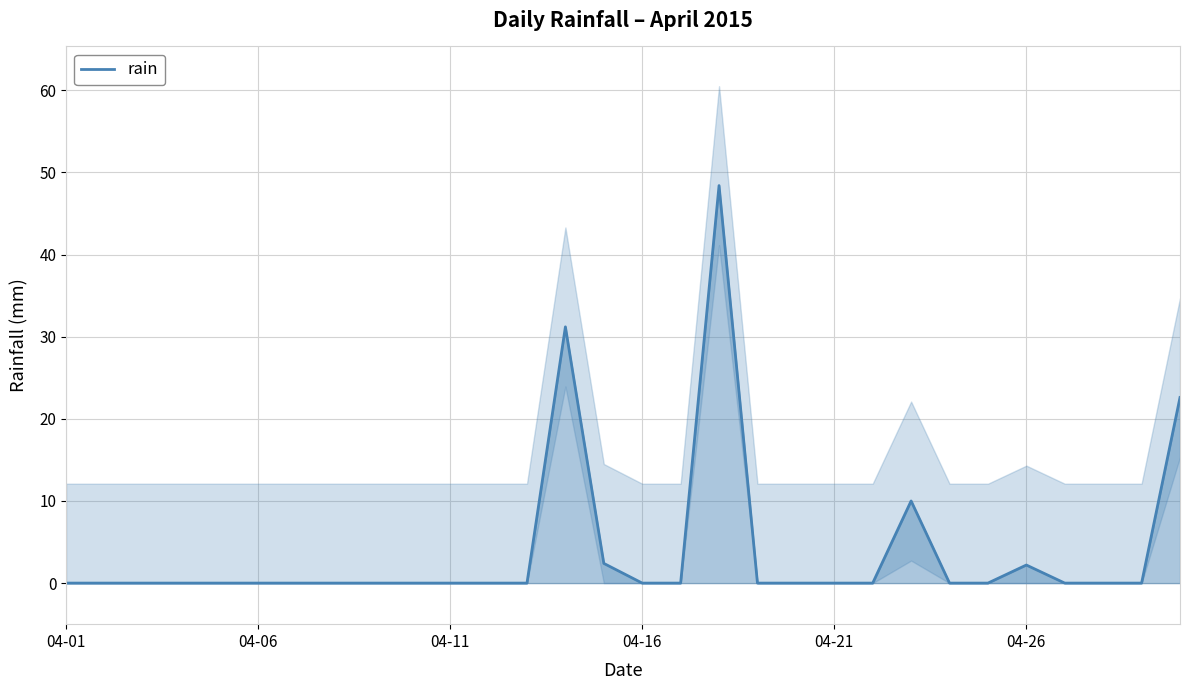

How many positive values are there?

6